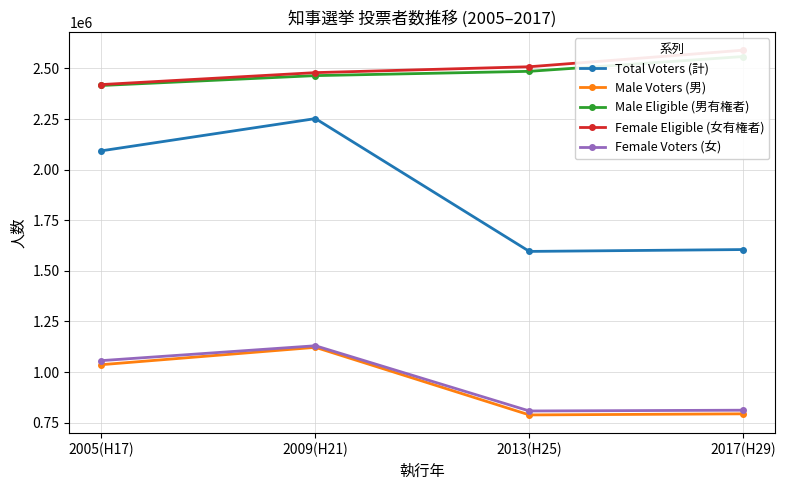

What is the sum of all Female Eligible (女有権者) values?

9998027